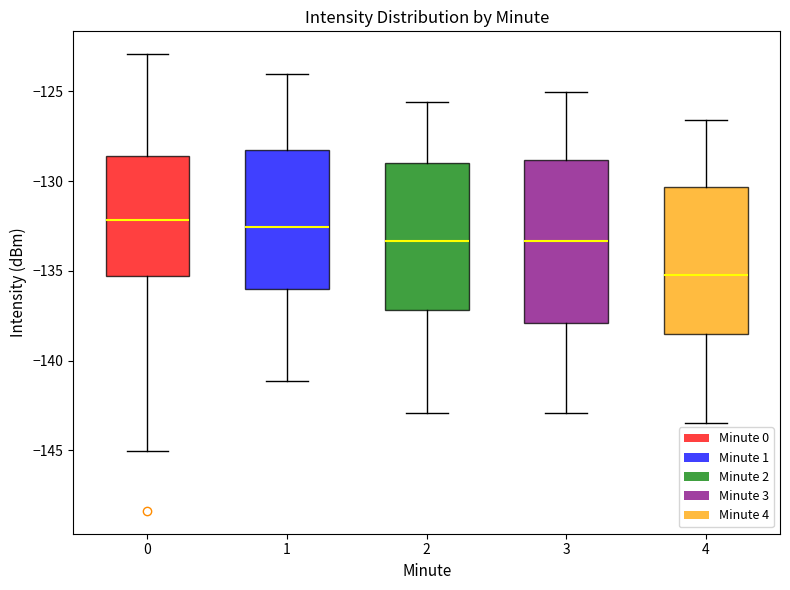

Which box is the tallest, from its lower edge to its upper edge?

3